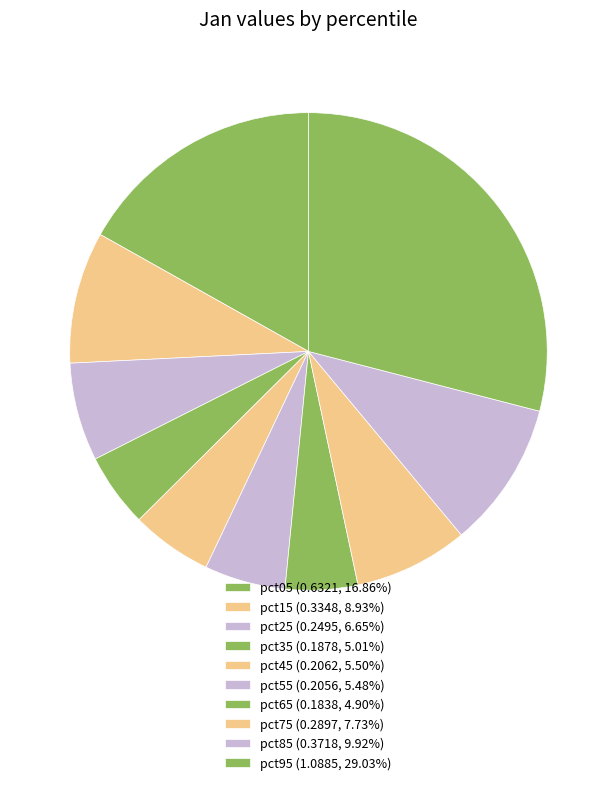

The pct05 slice represents 32% of the pie. True or false?

False